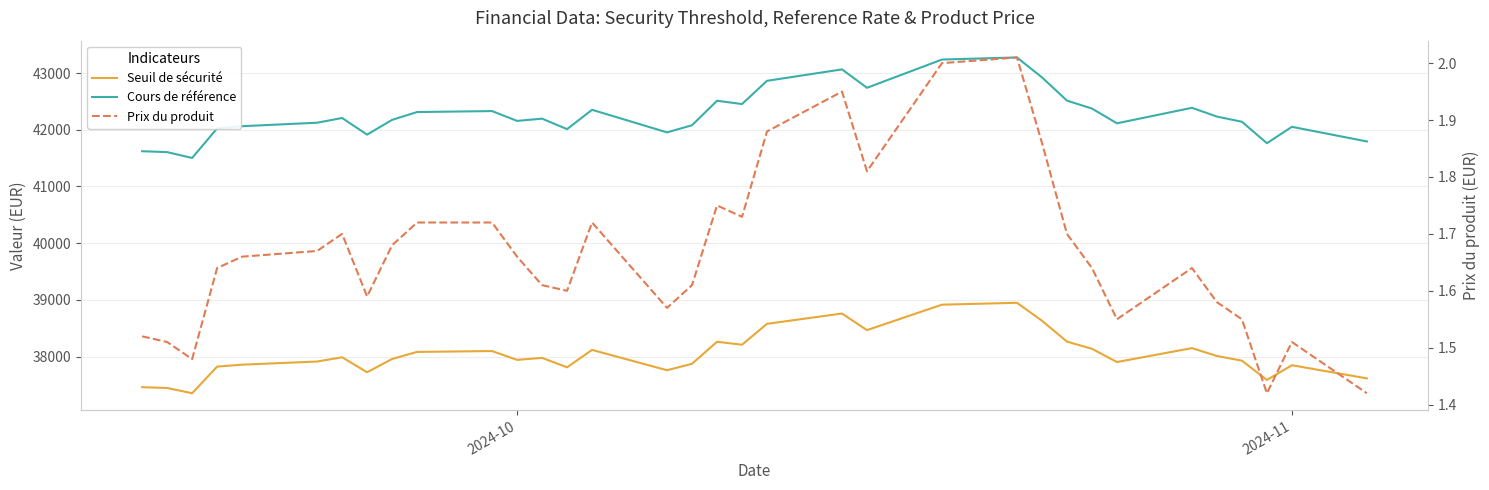

What is the value of the Seuil de sécurité point at the 10th from the left?

38081.7